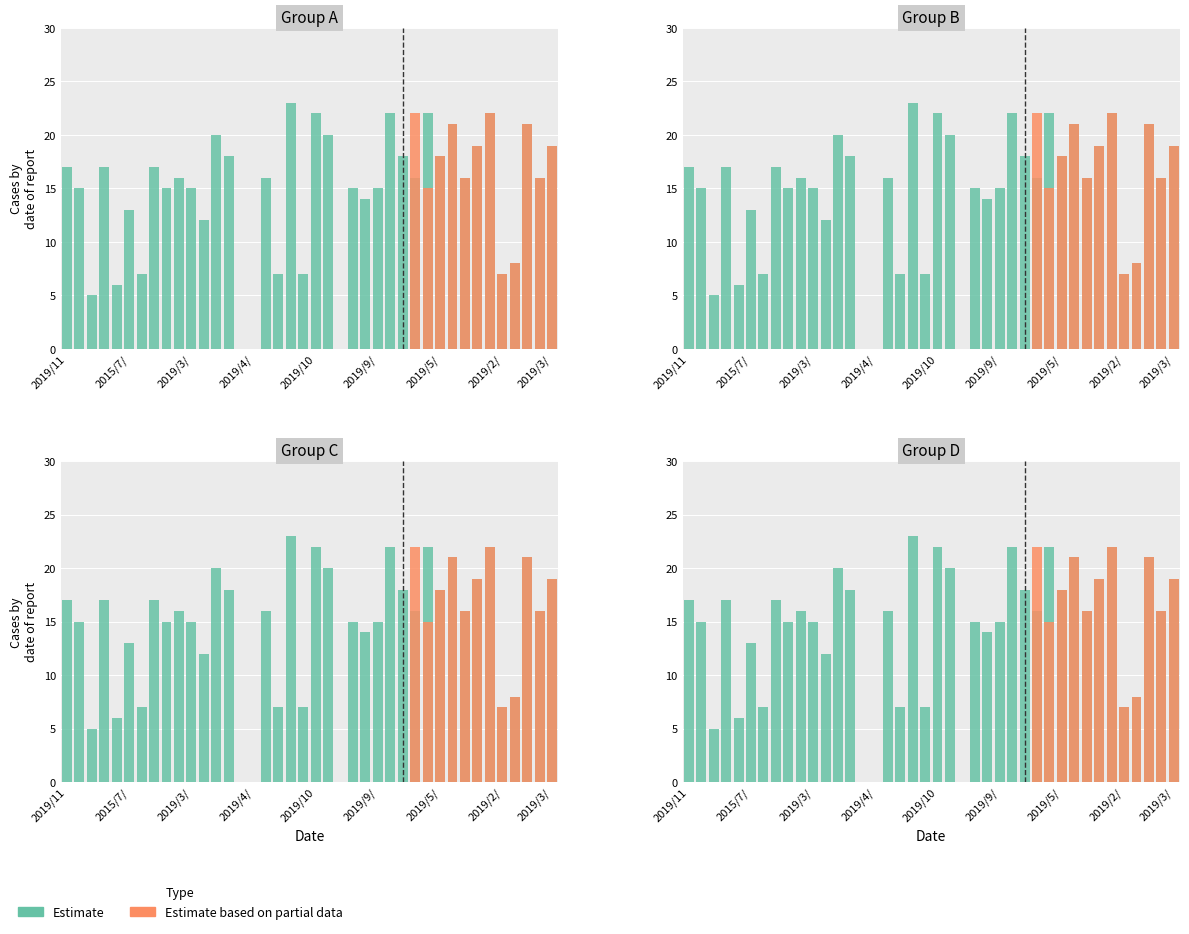

Which series changed the most between 2019/4/ and 2019/9/?

Estimate